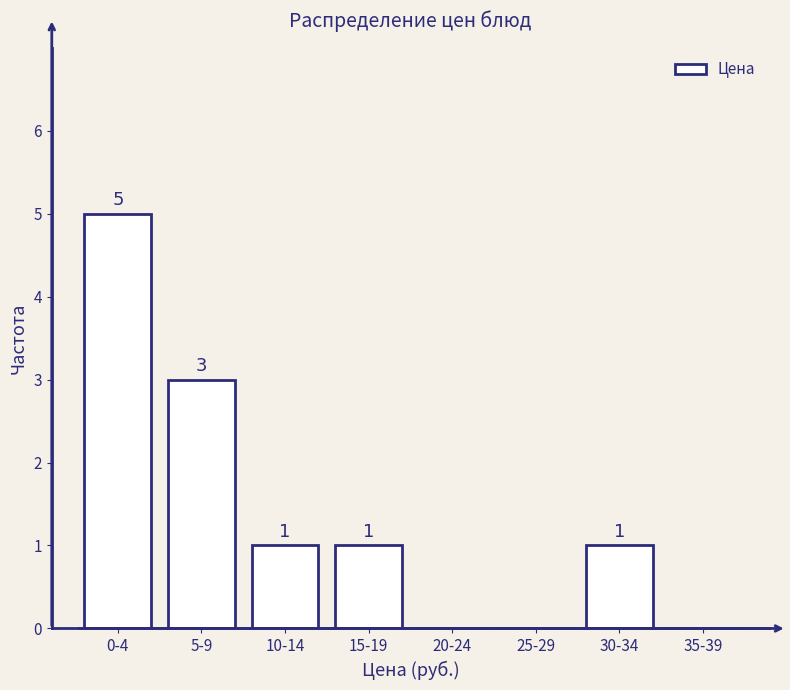

Reading left to right, extract all data points from this chart.

0-4=5	5-9=3	10-14=1	15-19=1	20-24=0	25-29=0	30-34=1	35-39=0